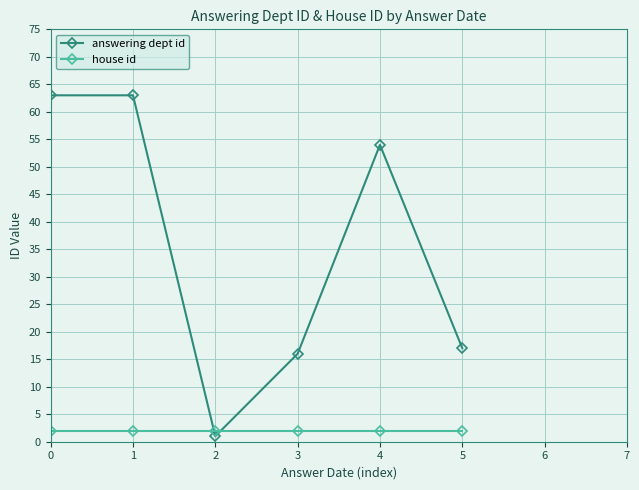

What is the total value across all series at 1?

65